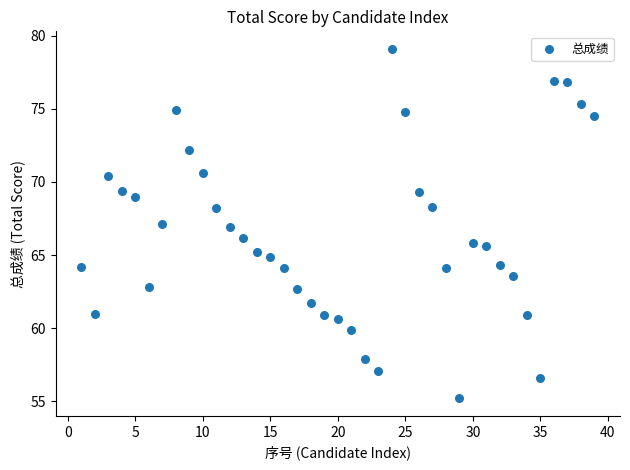

What is the range of X values (max minus min)?

38.0